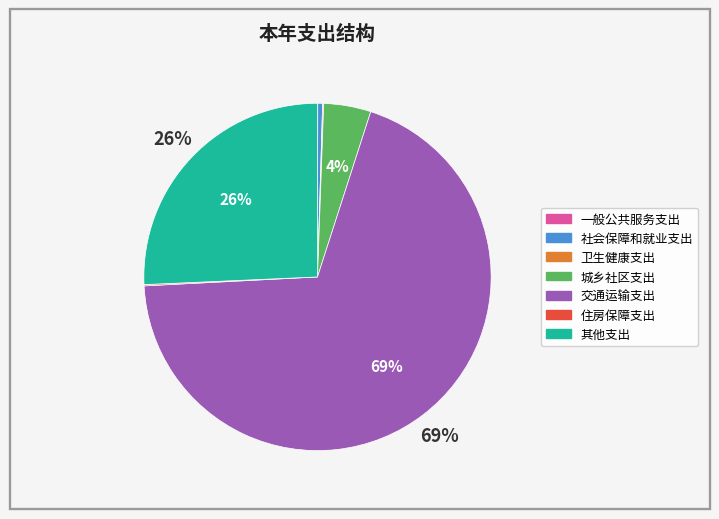

Between 其他支出 and 交通运输支出, which is larger?

交通运输支出